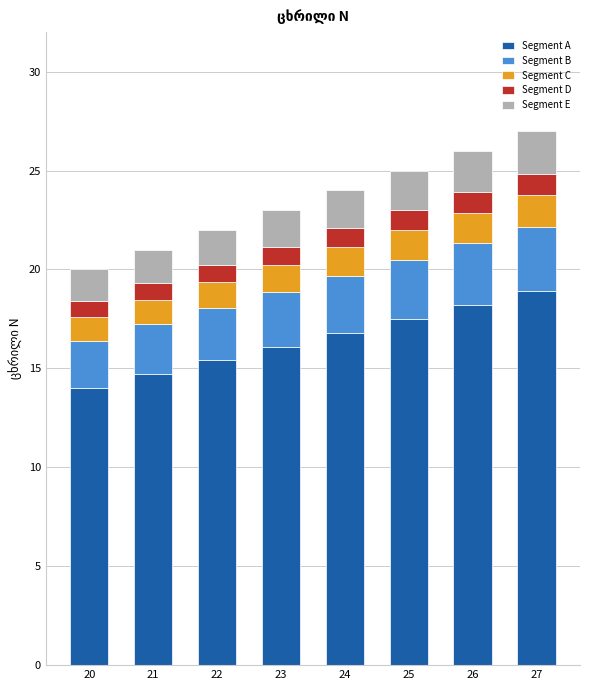

Does the chart contain stacked bars?

Yes